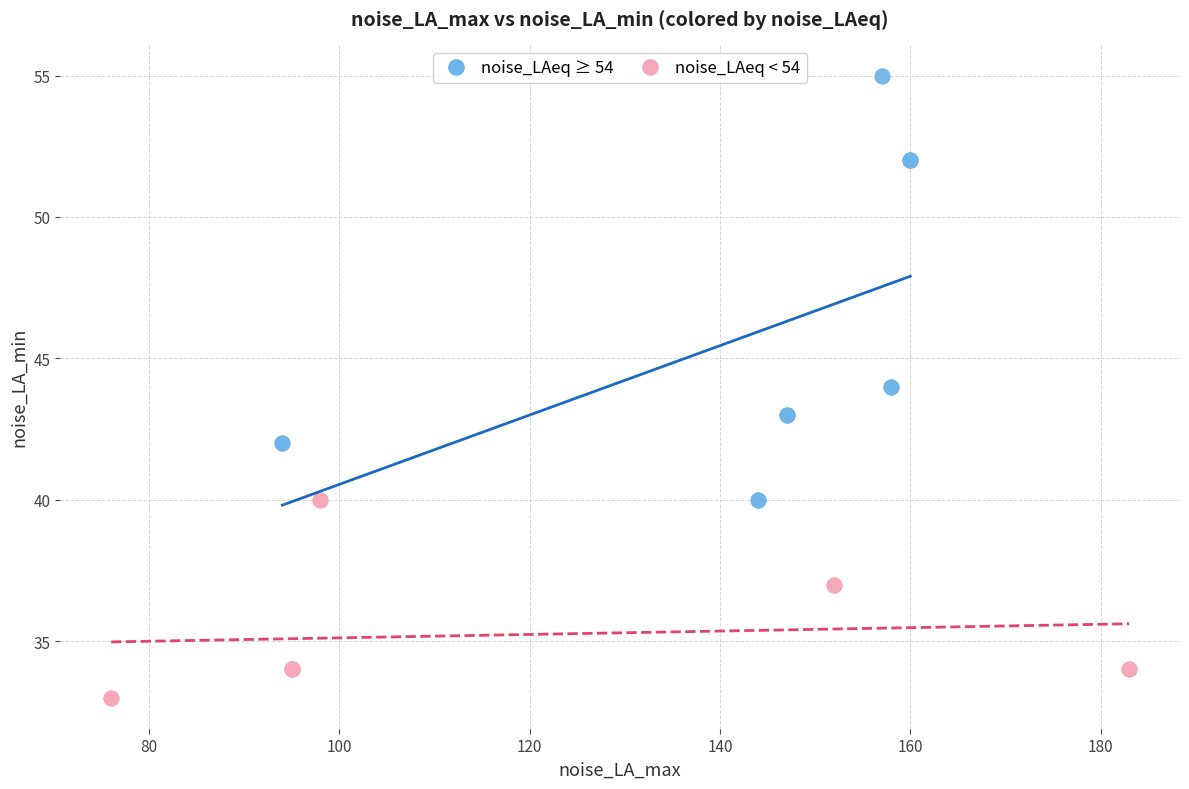

What are all the series names shown in the legend?

noise_LAeq ≥ 54, noise_LAeq < 54